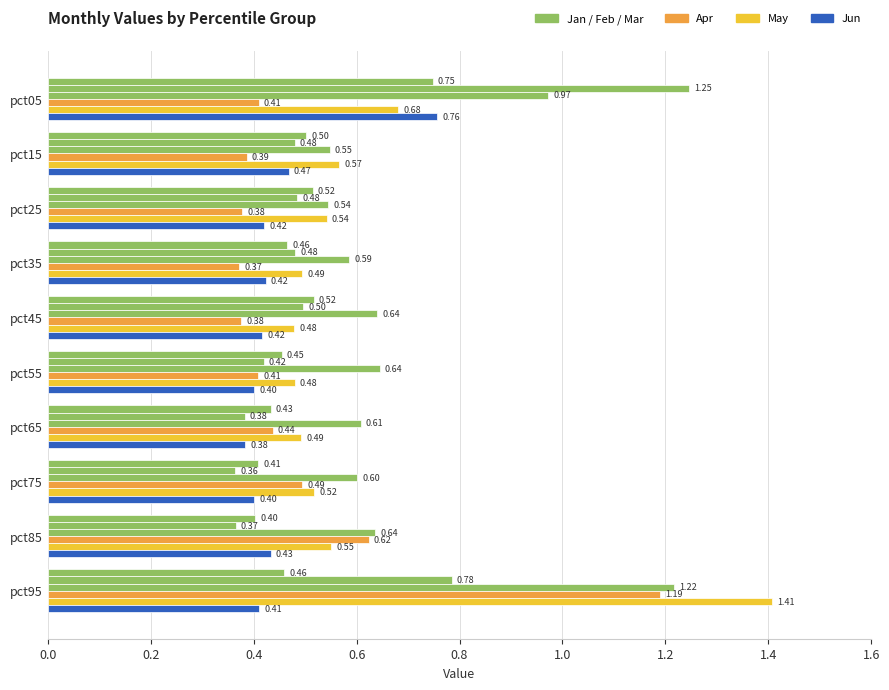

How many categories are shown in the chart?

10